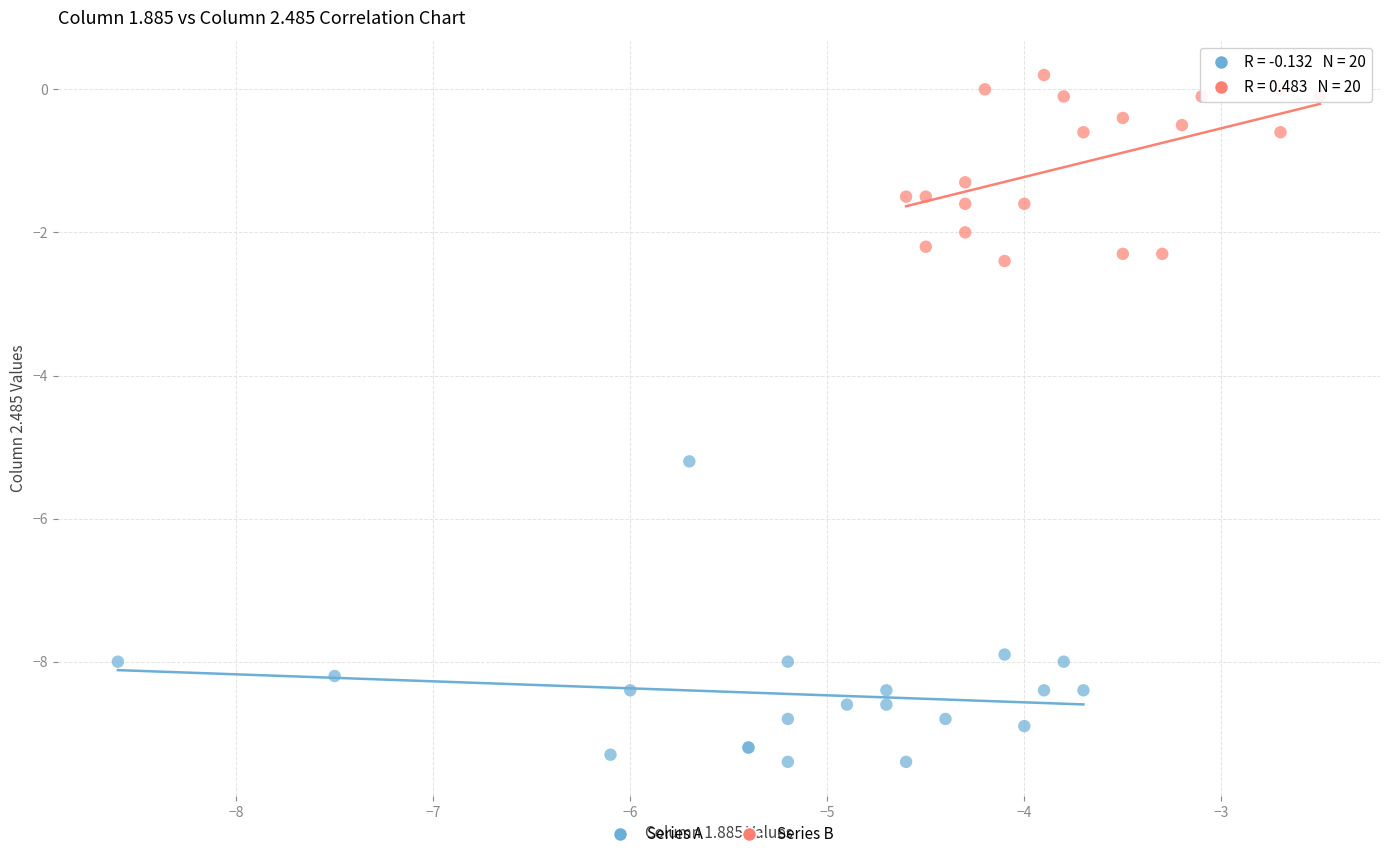

Which series reaches the maximum Y coordinate?

Series B